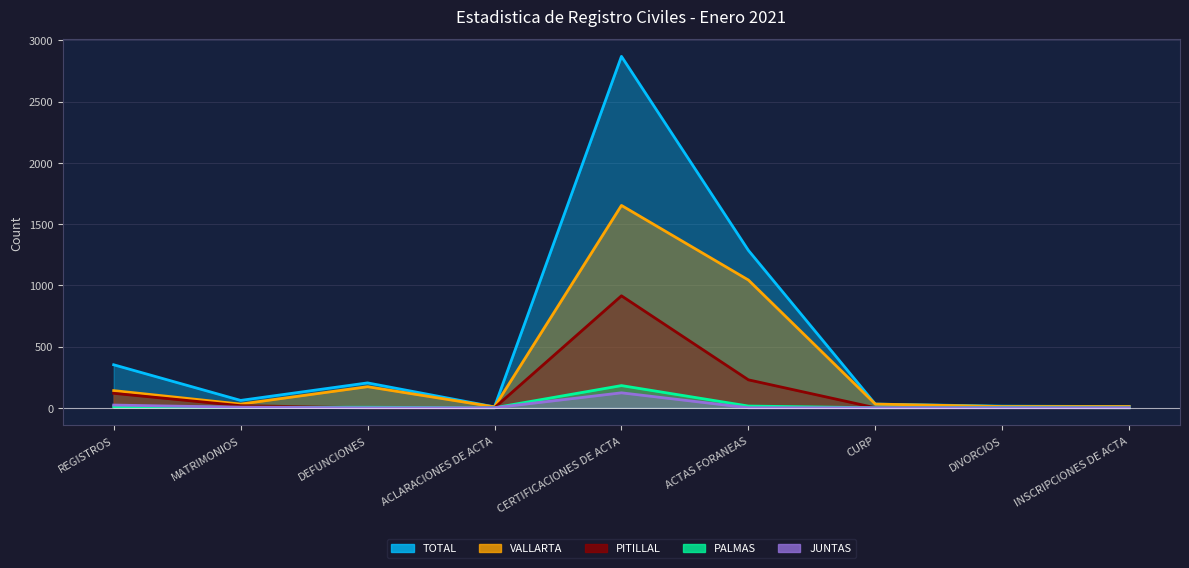

Rank the series at CURP from lowest to highest value.

PALMAS, PITILLAL, JUNTAS, TOTAL, VALLARTA